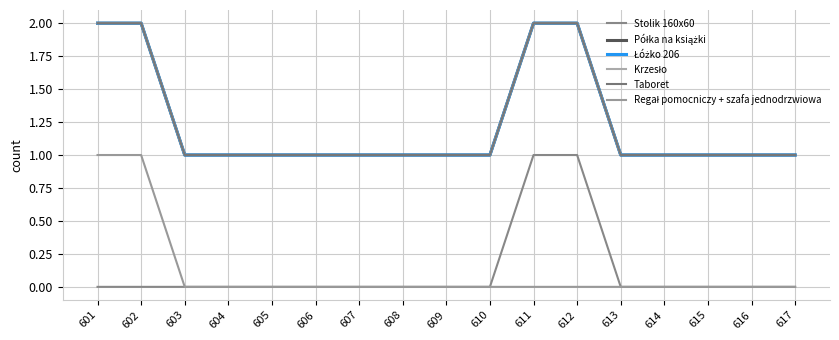

Which has a higher value, 612 or 608?

612